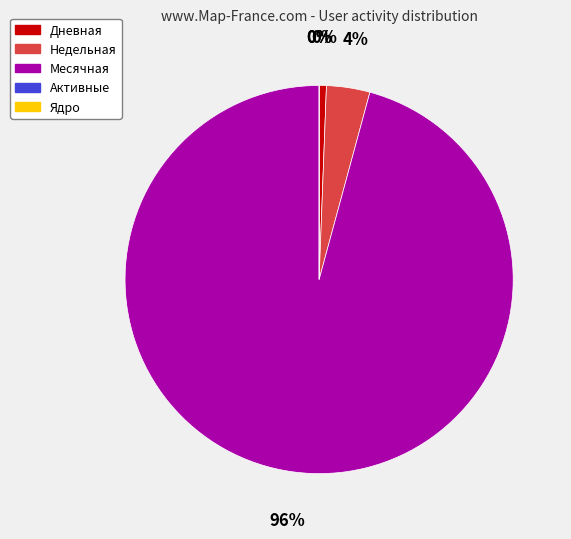

Which category has the biggest portion of the pie?

Месячная